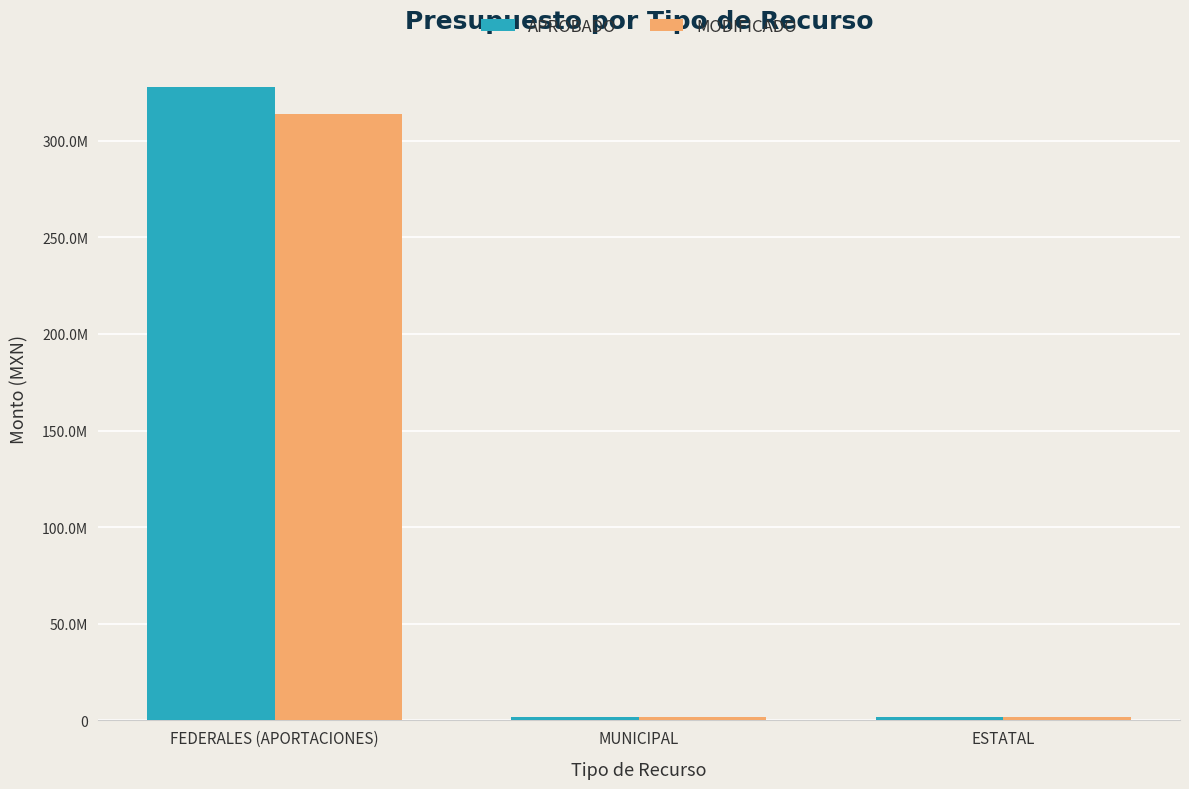

What are all the series names shown in the legend?

APROBADO, MODIFICADO